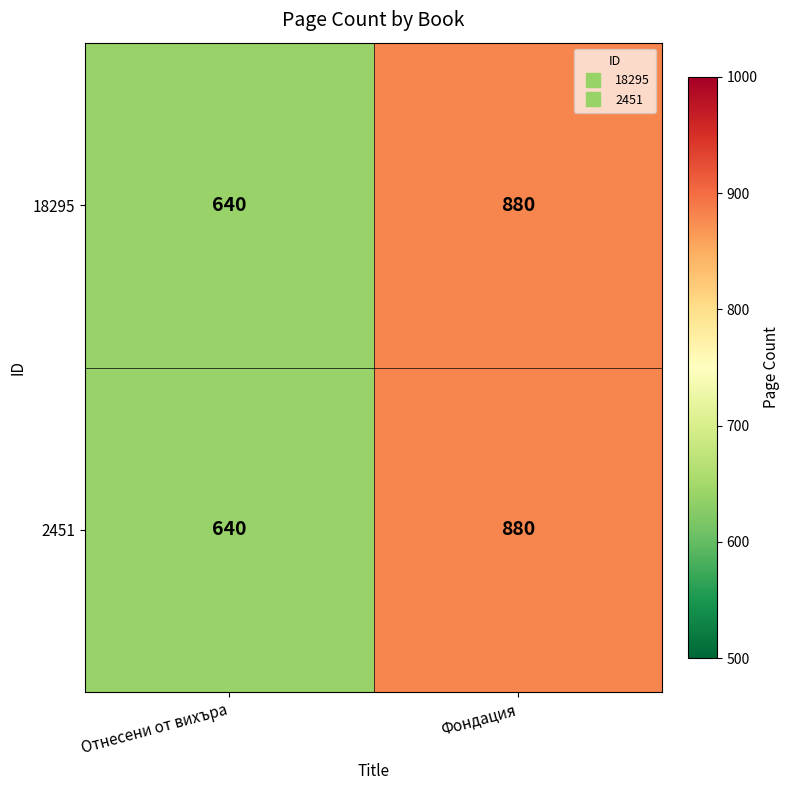

What is the difference between the 18295 values at Отнесени от вихъра and Фондация?

240